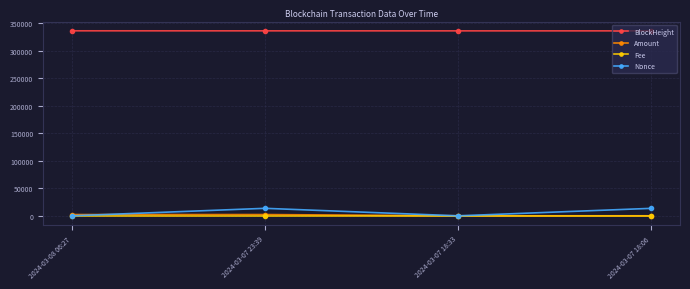

True or false: Nonce and BlockHeight intersect in this chart.

False